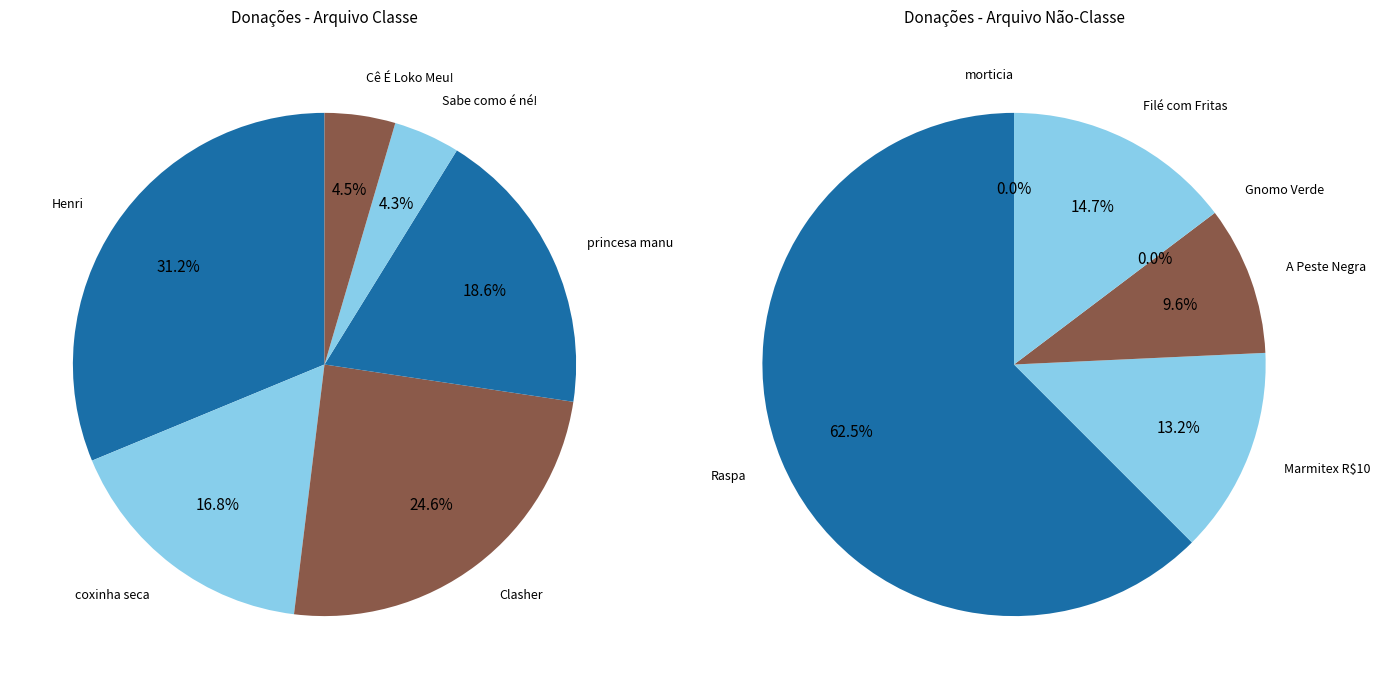

Rank the categories by value from highest to lowest.

Henri, Clasher, princesa manu, coxinha seca, Raspa, Cê É Loko Meu!, Sabe como é né!, Filé com Fritas, Marmitex R$10, A Peste Negra, Gnomo Verde, morticia